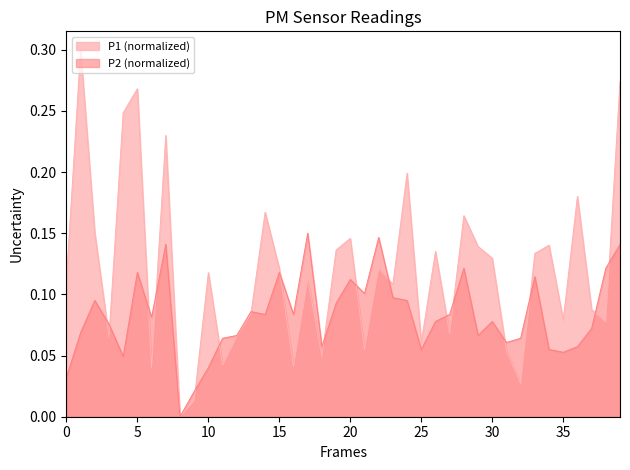

What are all the series names shown in the legend?

P1 (normalized), P2 (normalized)